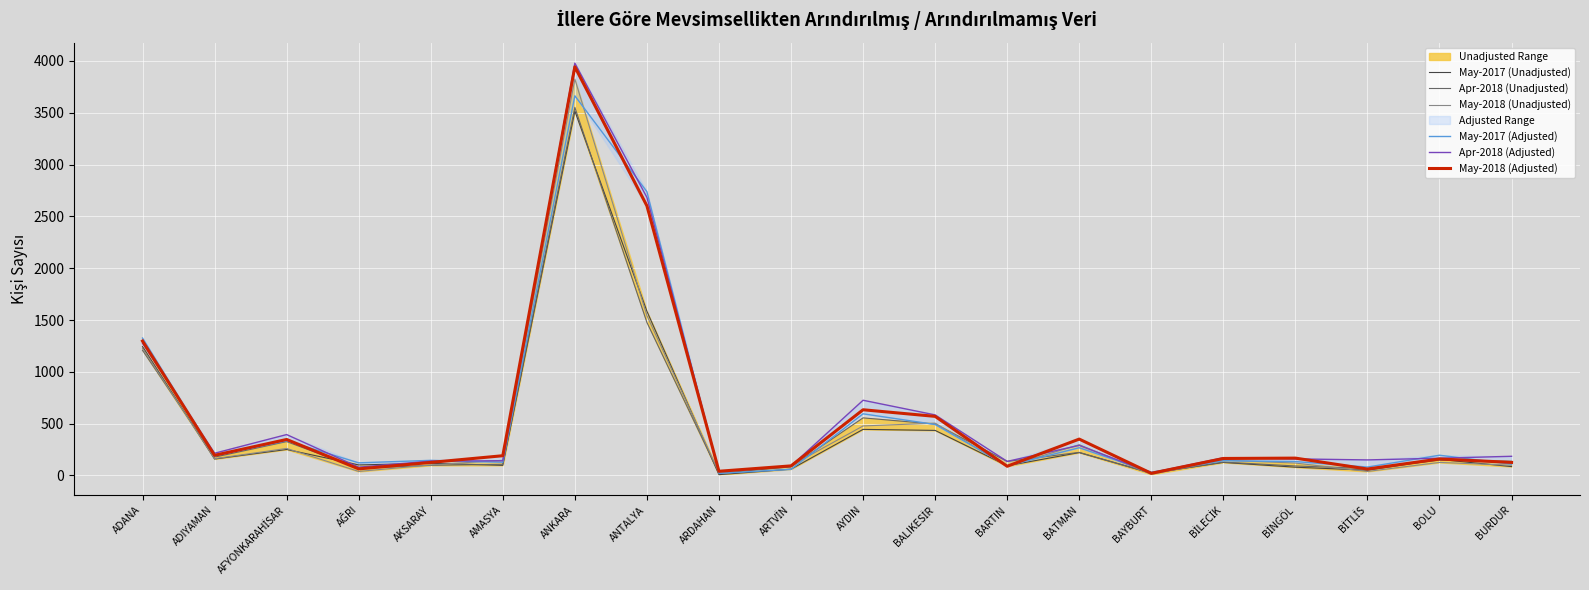

What is the maximum value shown in the chart?

3978.7